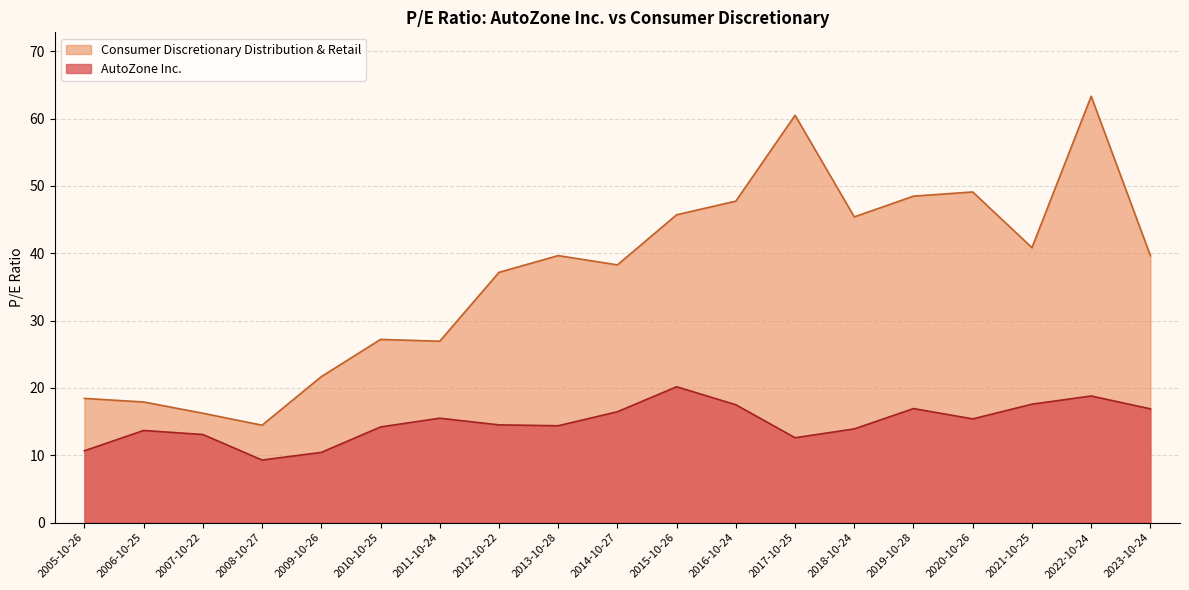

What value does the Consumer Discretionary Distribution & Retail series have at 2006-10-25?

17.9